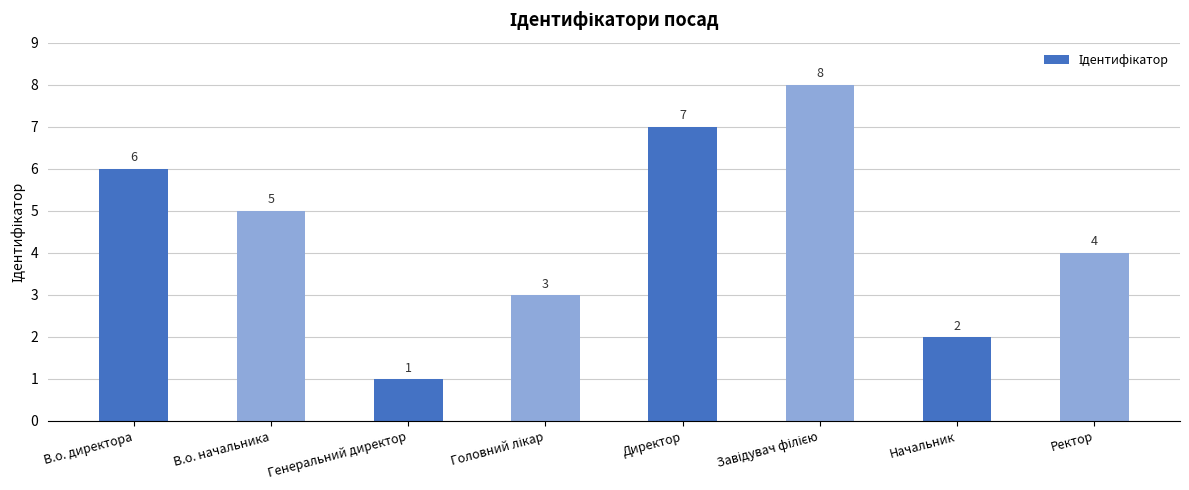

Read the value at В.о. начальника.

5